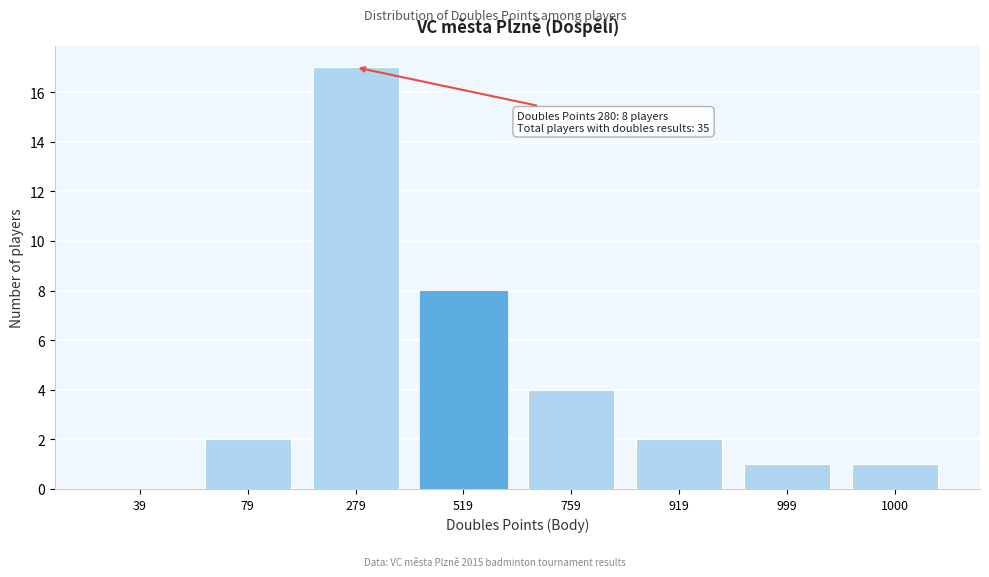

Reading left to right, what are all the values shown in this chart?

39=0	79=2	279=17	519=8	759=4	919=2	999=1	1000=1